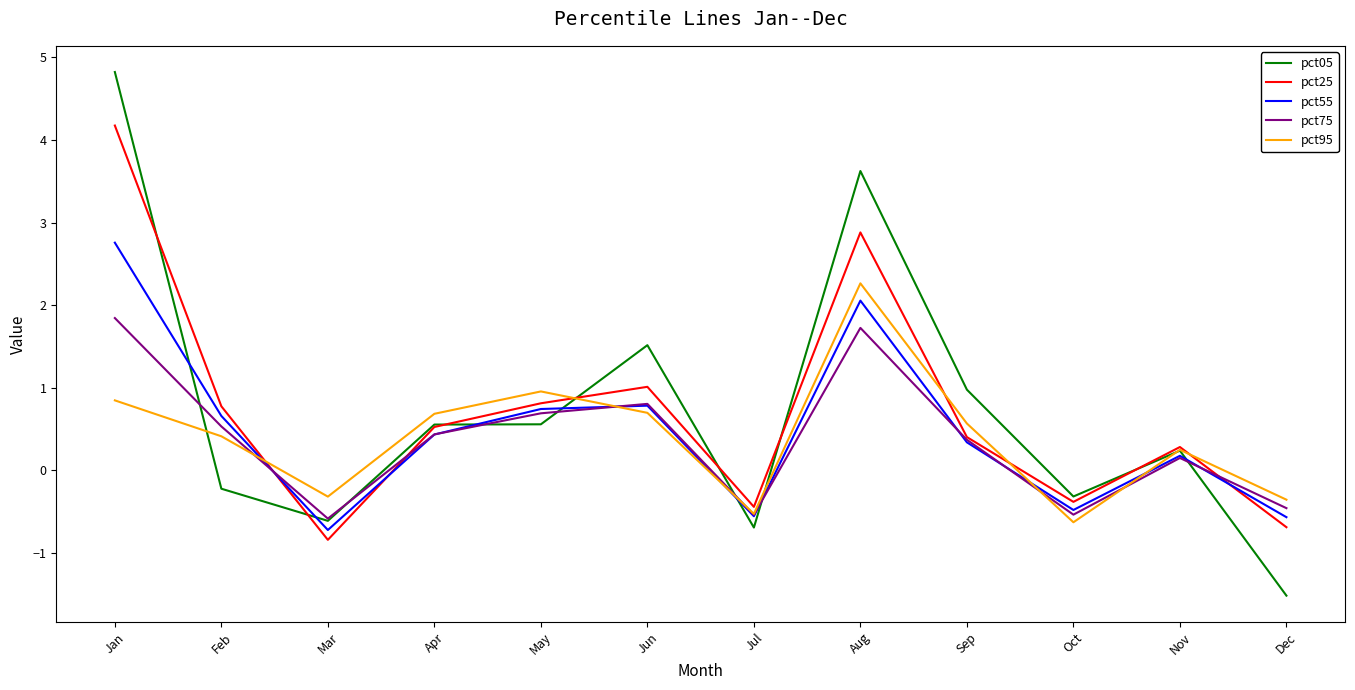

The value of pct05 at Sep is 1.0. True or false?

True